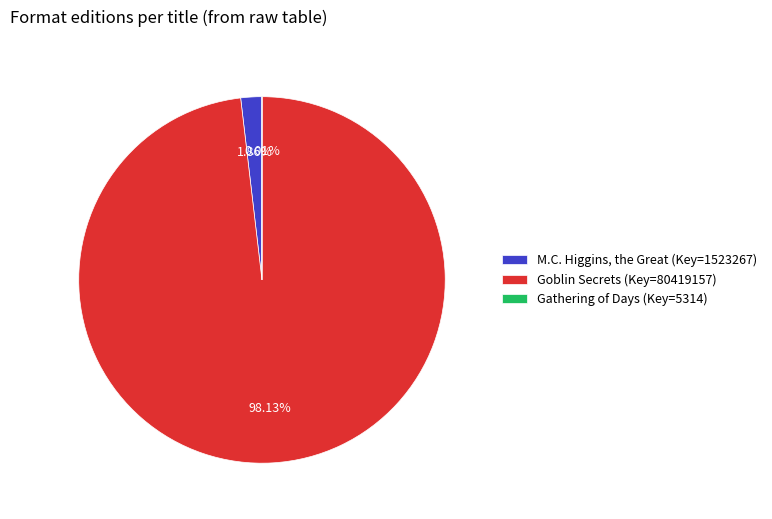

To the nearest percent, what portion does M.C. Higgins, the Great represent?

2%